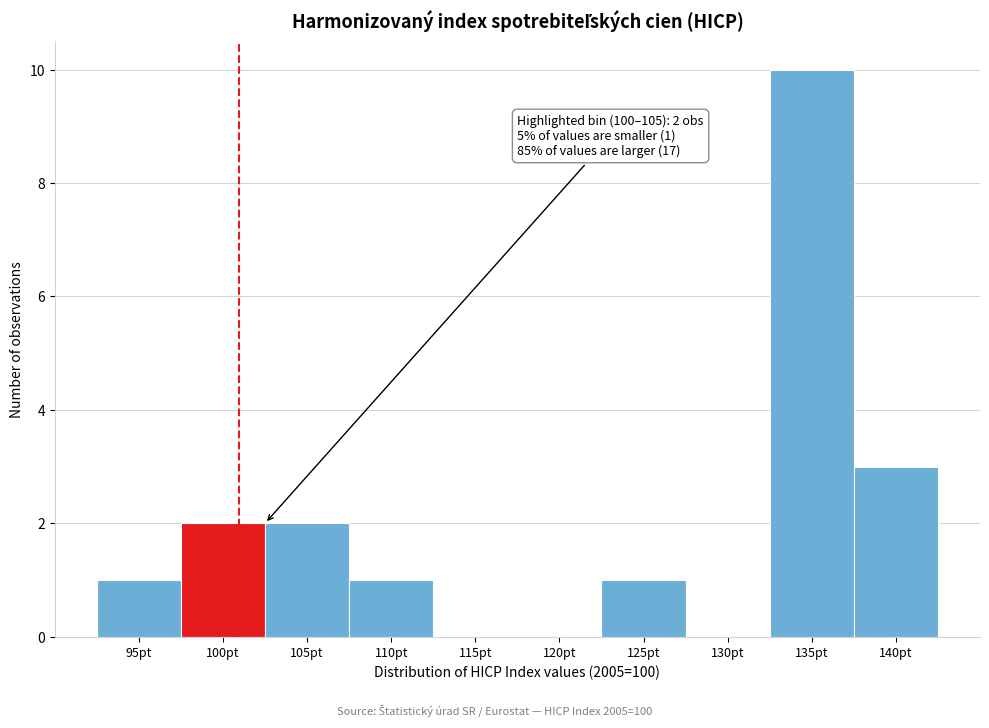

Reading left to right, transcribe all the data shown in this chart.

95pt=1	100pt=2	105pt=2	110pt=1	115pt=0	120pt=0	125pt=1	130pt=0	135pt=10	140pt=3